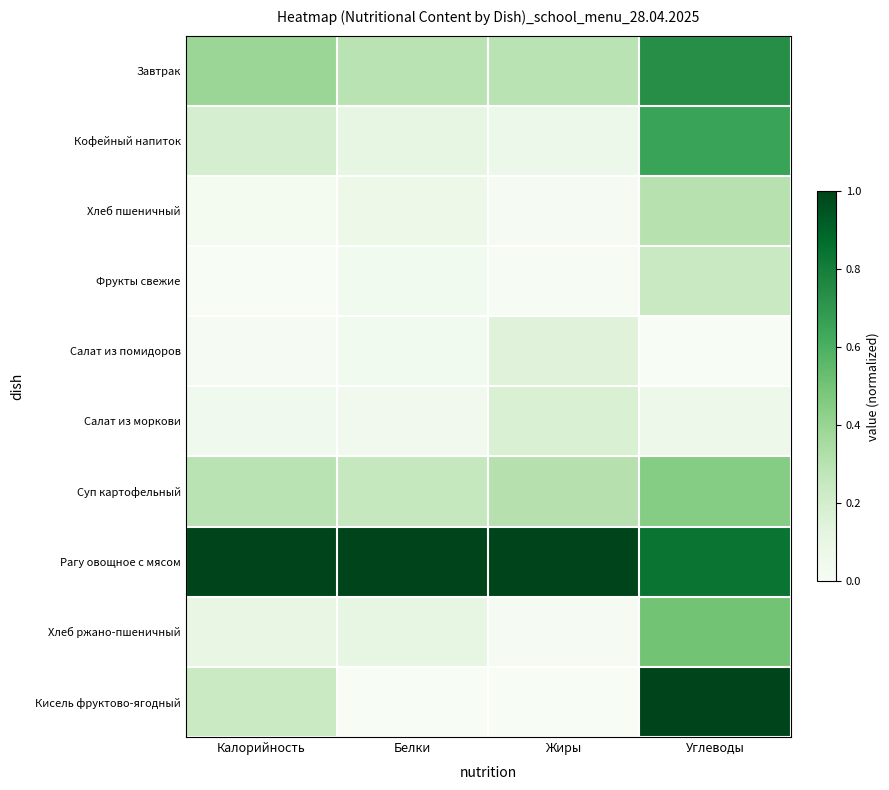

Reading right to left, what are all the values shown in this chart?

Завтрак: Углеводы=0.7	Жиры=0.3	Белки=0.3	Калорийность=0.4
Кофейный напиток: Углеводы=0.7	Жиры=0.1	Белки=0.1	Калорийность=0.2
Хлеб пшеничный: Углеводы=0.3	Жиры=0.0	Белки=0.1	Калорийность=0.0
Фрукты свежие: Углеводы=0.2	Жиры=0.0	Белки=0.0	Калорийность=0.0
Салат из помидоров: Углеводы=0.0	Жиры=0.1	Белки=0.0	Калорийность=0.0
Салат из моркови: Углеводы=0.1	Жиры=0.2	Белки=0.0	Калорийность=0.0
Суп картофельный: Углеводы=0.5	Жиры=0.3	Белки=0.3	Калорийность=0.3
Рагу овощное с мясом: Углеводы=0.8	Жиры=1.0	Белки=1.0	Калорийность=1.0
Хлеб ржано-пшеничный: Углеводы=0.5	Жиры=0.0	Белки=0.1	Калорийность=0.1
Кисель фруктово-ягодный: Углеводы=1.0	Жиры=0.0	Белки=0.0	Калорийность=0.2